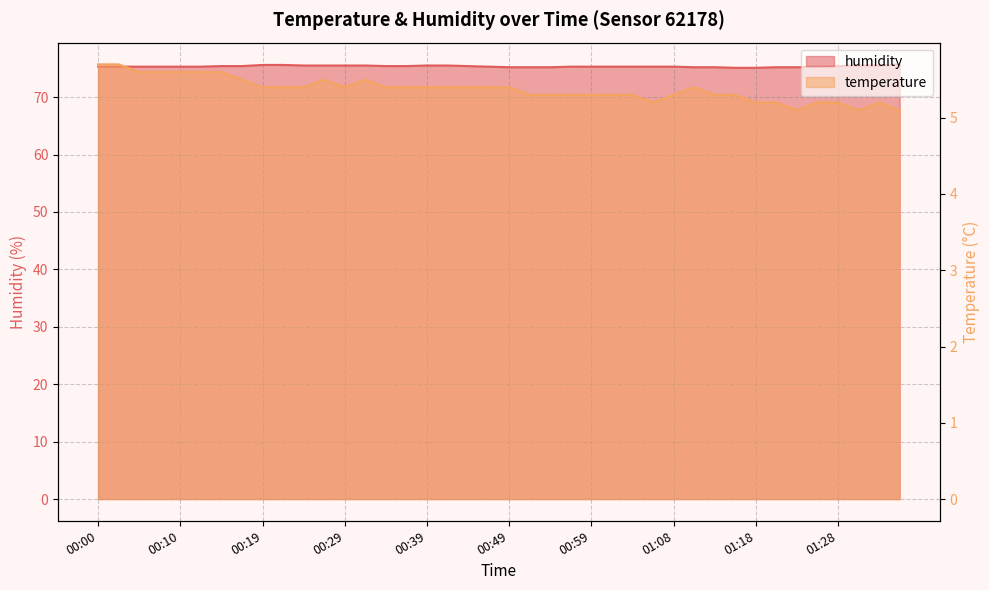

Does the chart have visible grid lines?

Yes